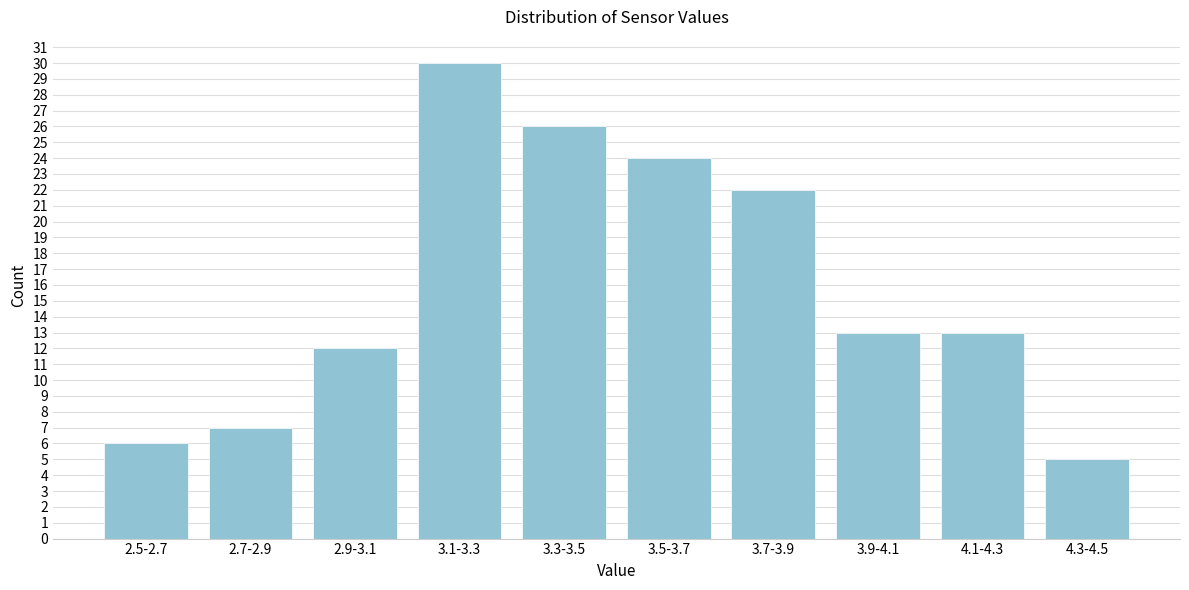

Reading left to right, extract all data points from this chart.

2.5-2.7=6	2.7-2.9=7	2.9-3.1=12	3.1-3.3=30	3.3-3.5=26	3.5-3.7=24	3.7-3.9=22	3.9-4.1=13	4.1-4.3=13	4.3-4.5=5